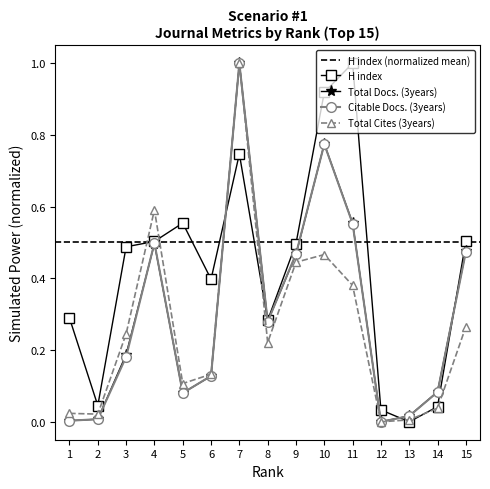

Count the number of categories in the chart.

15